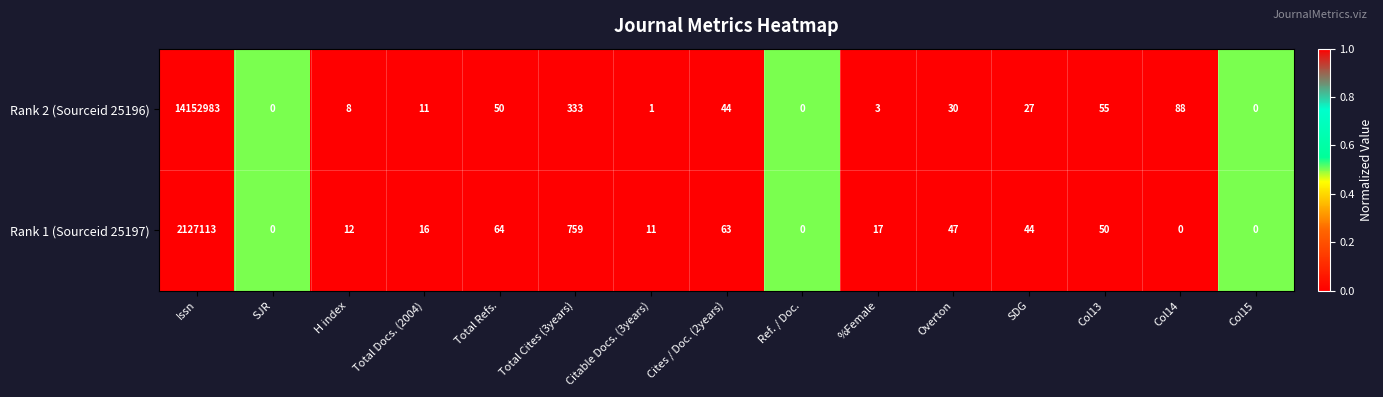

Which series has the largest total across all categories?

Rank 2 (Sourceid 25196)